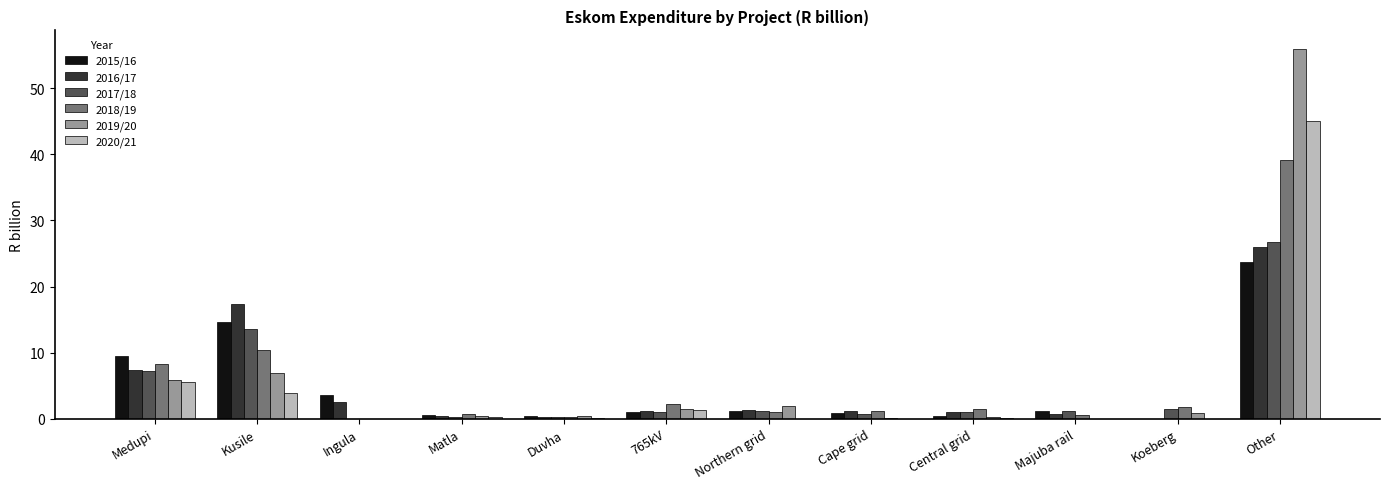

Is it true that 2019/20 equals 0.2 at Central grid?

True